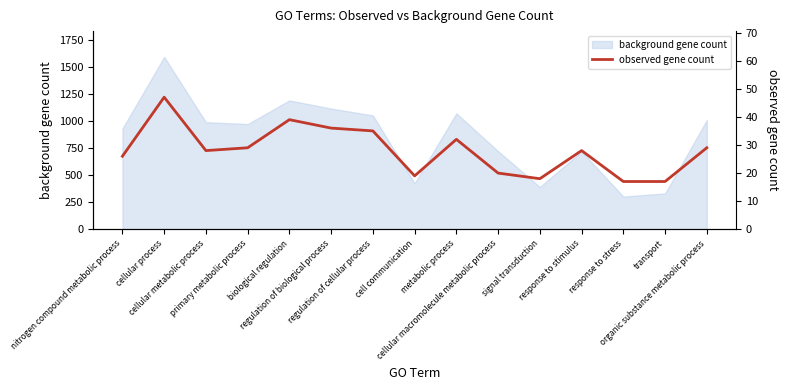

What value does the data have at signal transduction, to the nearest 5?

20